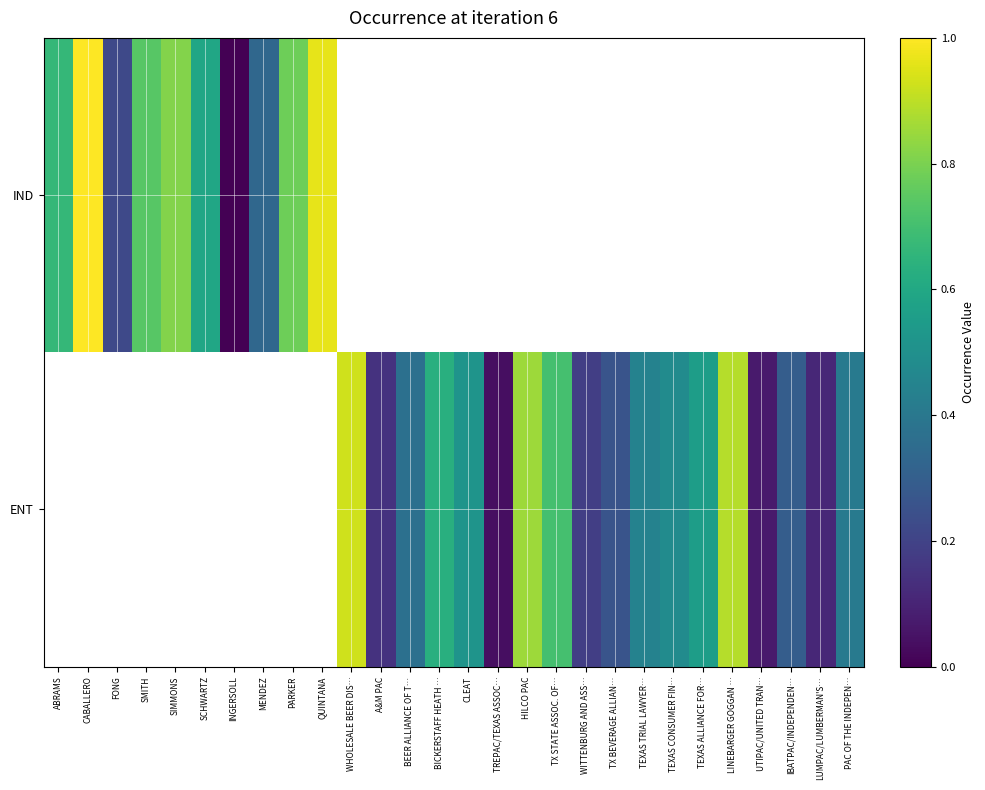

How many values in IND are above zero?

9